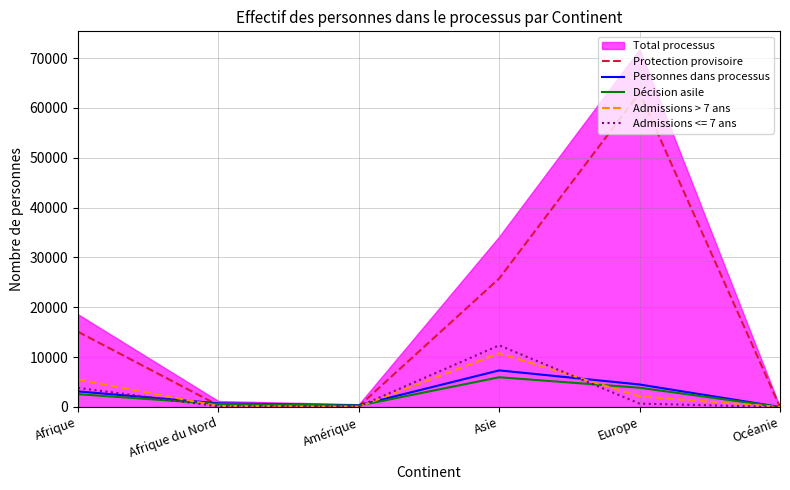

Is it true that Personnes dans processus equals 7026 at Europe?

False